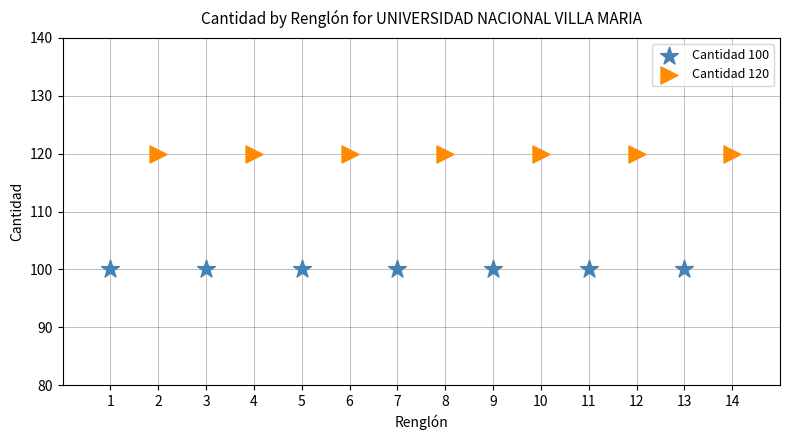

Which series contains the highest Y value?

Cantidad 120